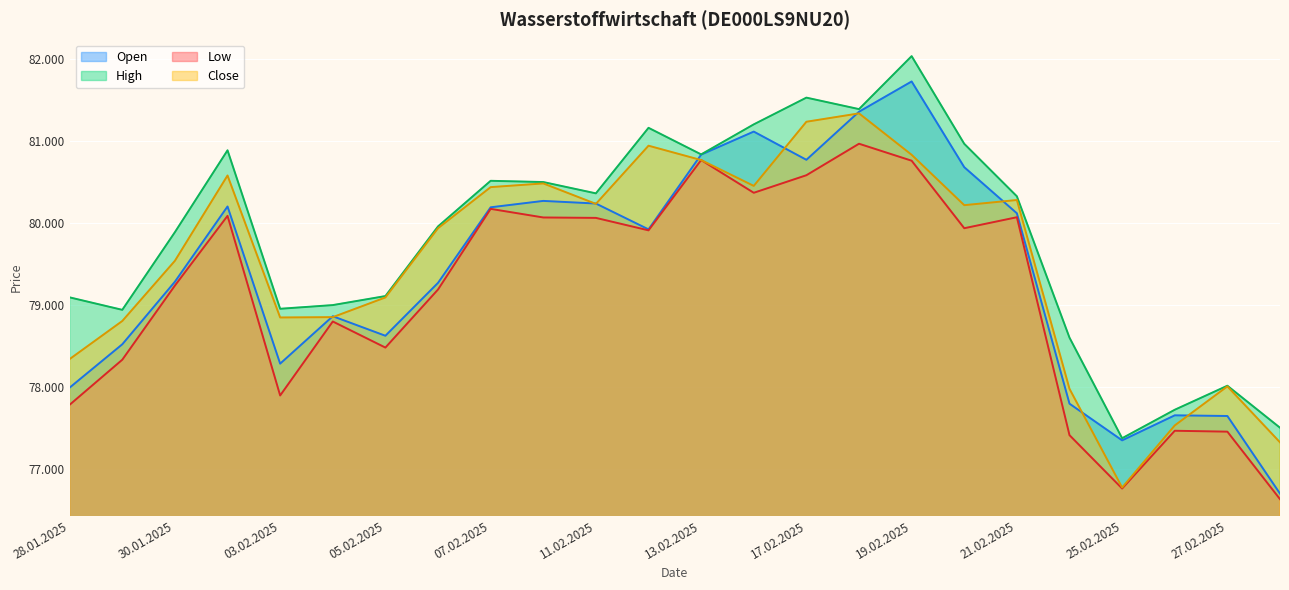

In Low, how many points are lower than both neighbors (excluding endpoints)?

6